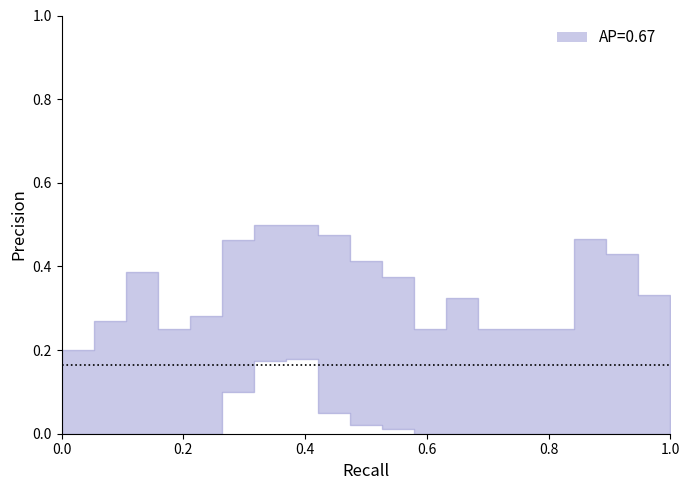

True or false: Mean/Average has more than 1 points higher than both neighbors.

True